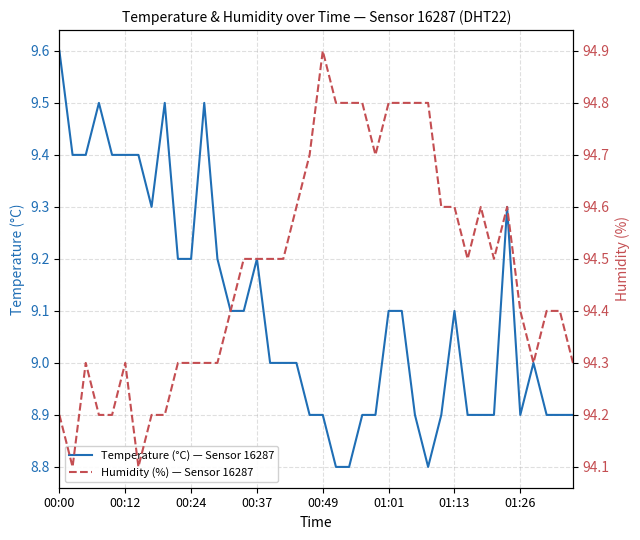

True or false: Humidity (%) — Sensor 16287 and Temperature (°C) — Sensor 16287 cross at least once.

False